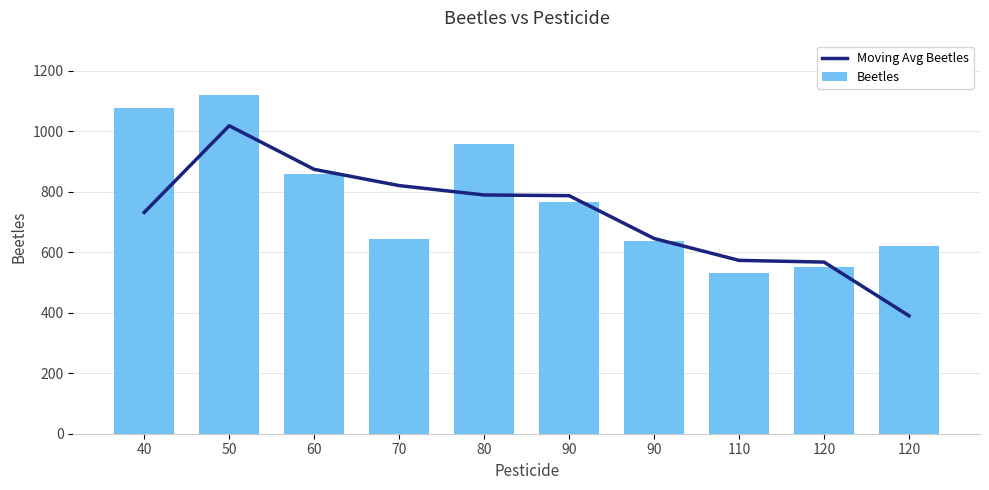

What is the value of the Beetles bar at the 7th from the left?

767.0